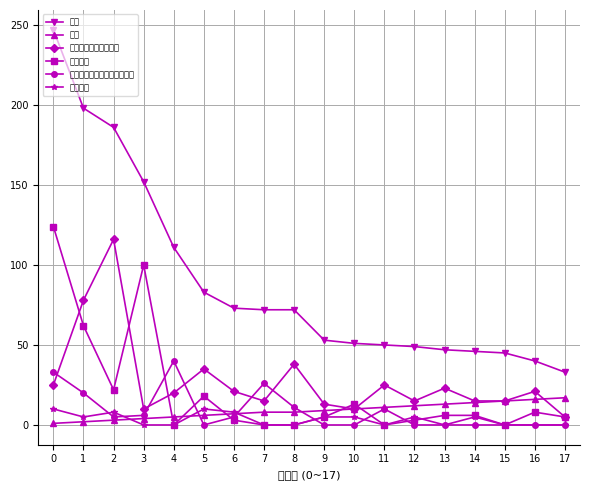

True or false: 青马培训 and 总分 cross at least once.

False